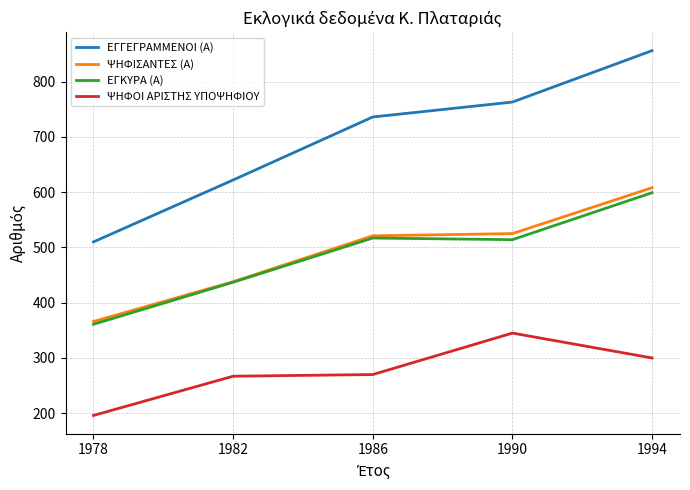

Reading right to left, transcribe all the data shown in this chart.

ΕΓΓΕΓΡΑΜΜΕΝΟΙ (Α): 856	763	736	622	510
ΨΗΦΙΣΑΝΤΕΣ (Α): 608	525	521	438	366
ΕΓΚΥΡΑ (Α): 599	514	517	437	361
ΨΗΦΟΙ ΑΡΙΣΤΗΣ ΥΠΟΨΗΦΙΟΥ: 300	345	270	267	196